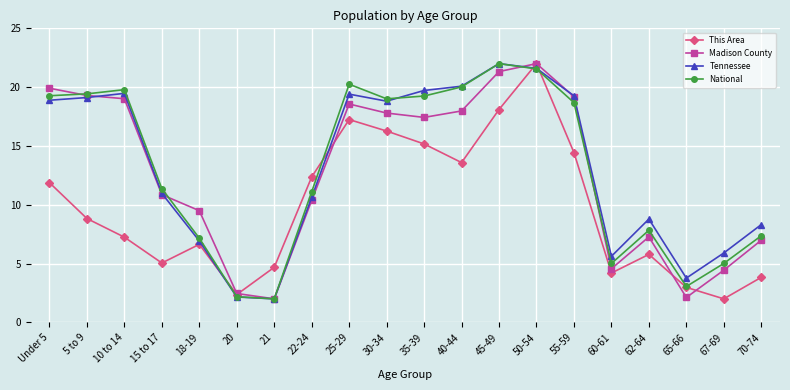

How many lines are shown in the chart?

4